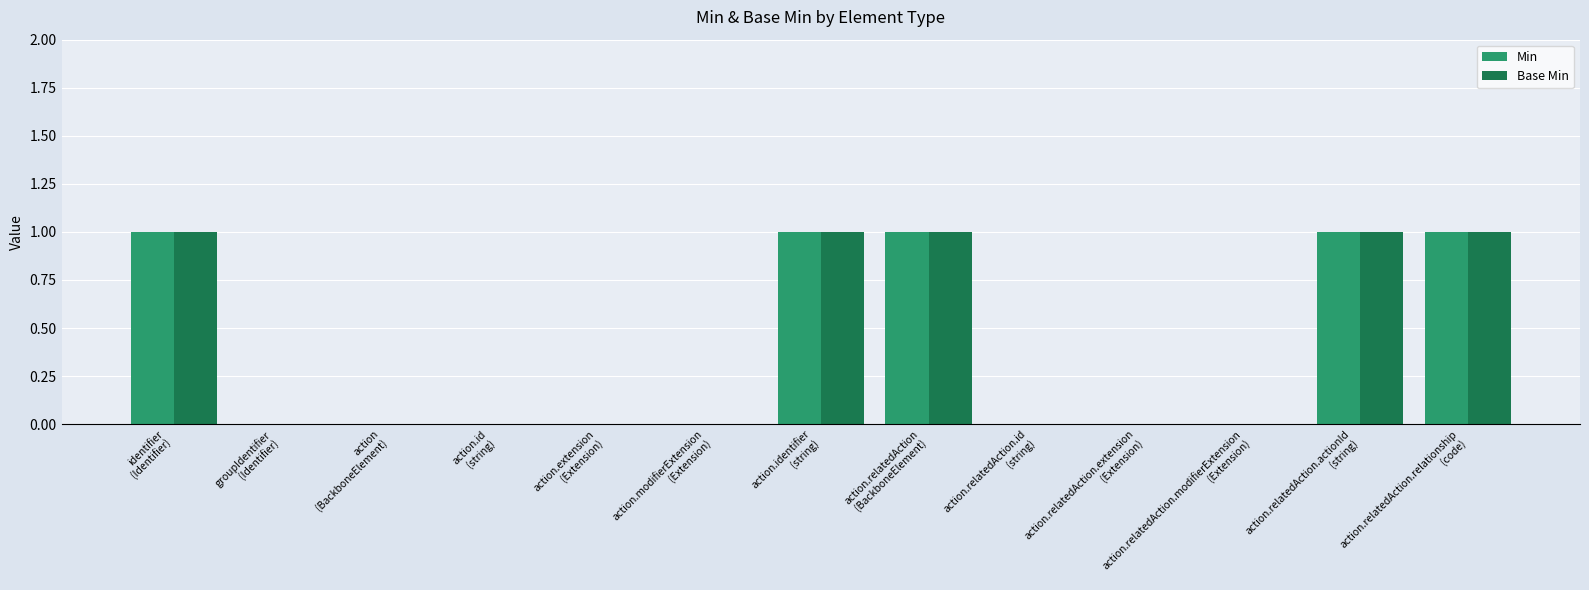

What is the sum of all Base Min values?

5